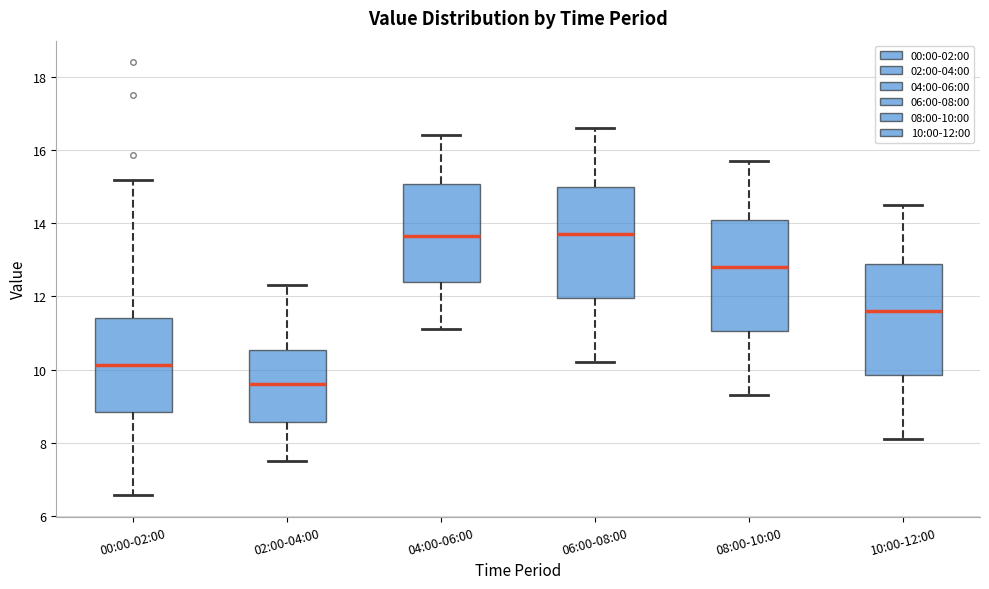

Where is the lower edge of the box for 06:00-08:00 on the y-axis? The values are not printed on the chart, so give them approximately, as read against the axis.

12.0